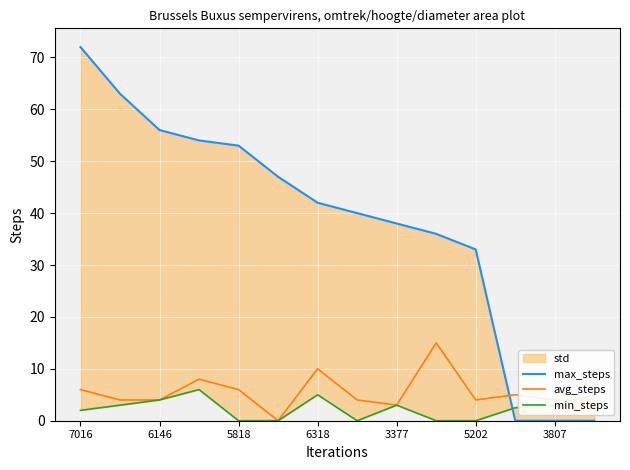

Does the chart display data point markers on the line(s)?

No